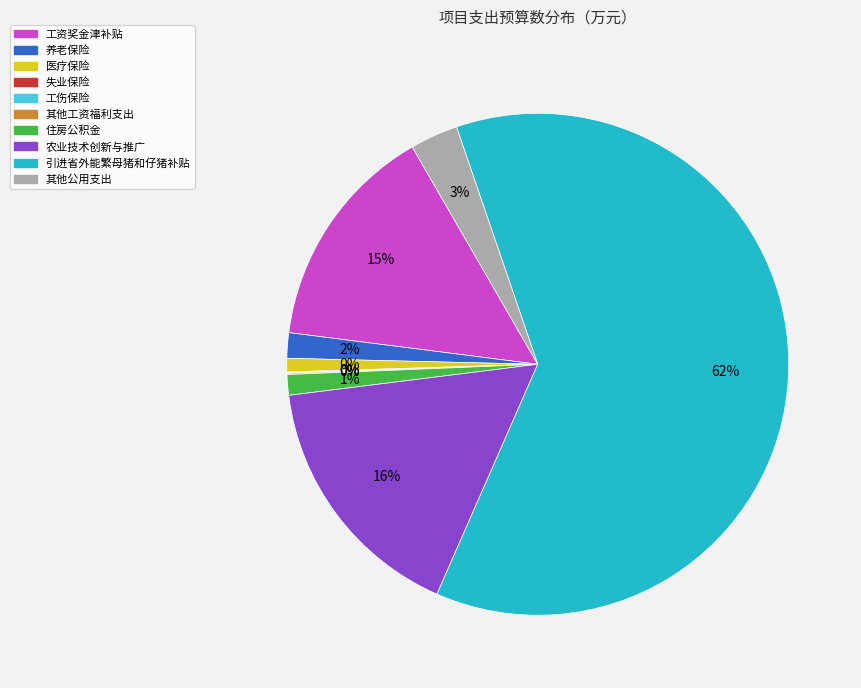

Is there any slice that represents more than half of the pie?

Yes